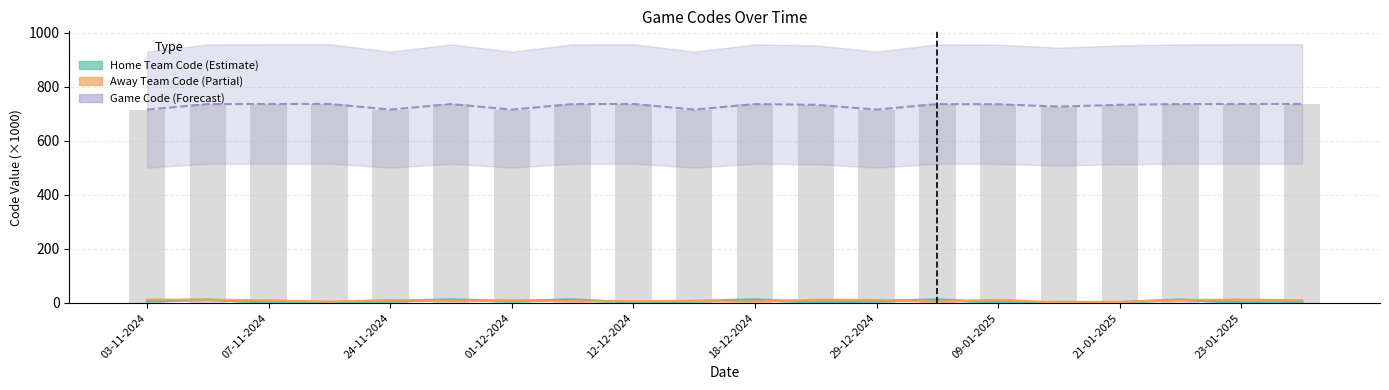

What is the value of the Home Team Code bar at the 16th from the left?

2.7